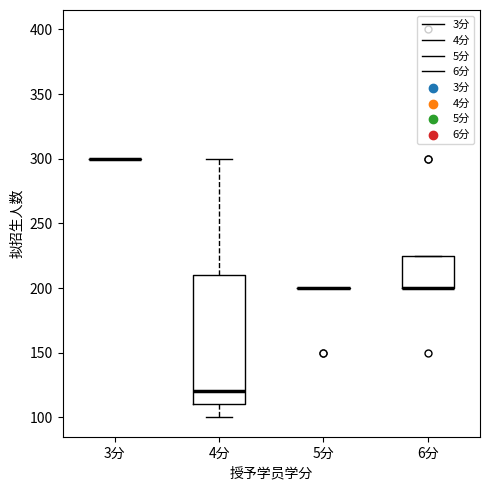

Comparing the boxes themselves (not the whiskers), which one is the tallest?

4分